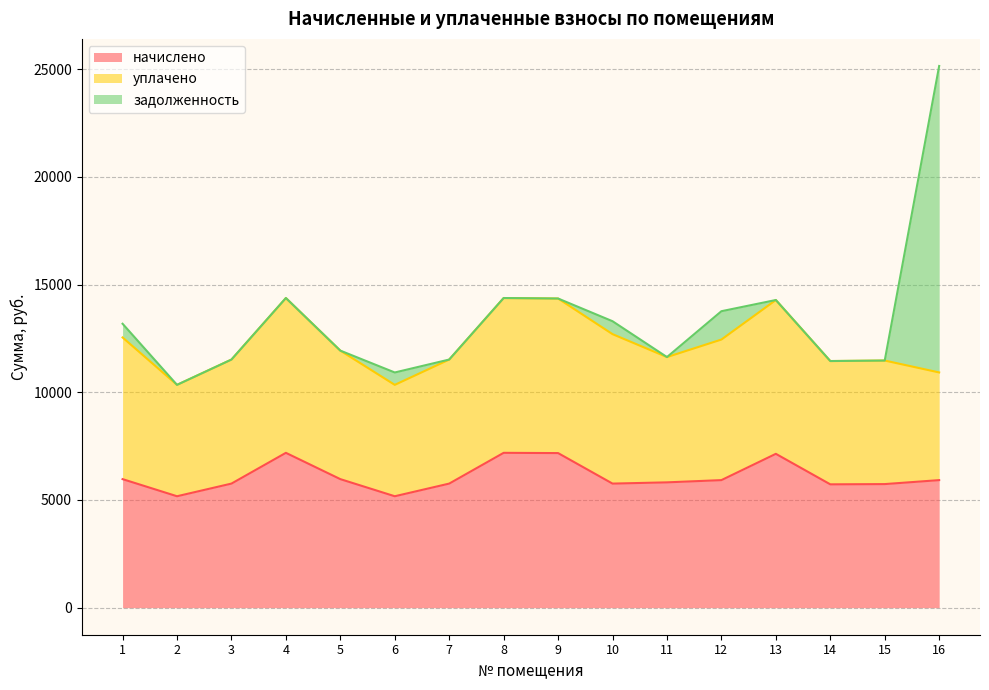

Rank the categories by уплачено value from highest to lowest.

8, 4, 9, 13, 10, 1, 12, 5, 11, 3, 7, 15, 14, 2, 6, 16